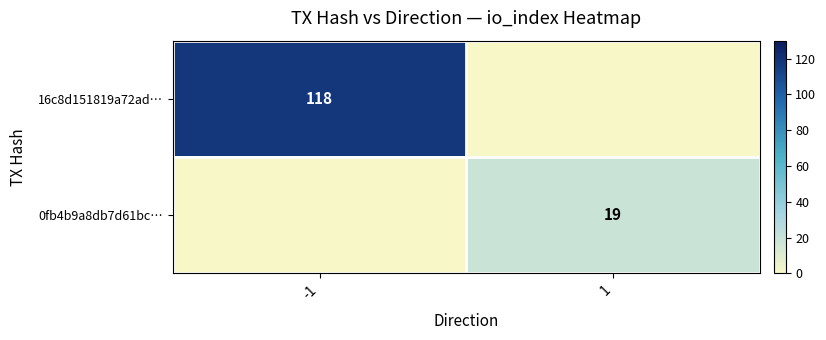

Is it true that 16c8d151819a72ad… equals 118 at -1?

True